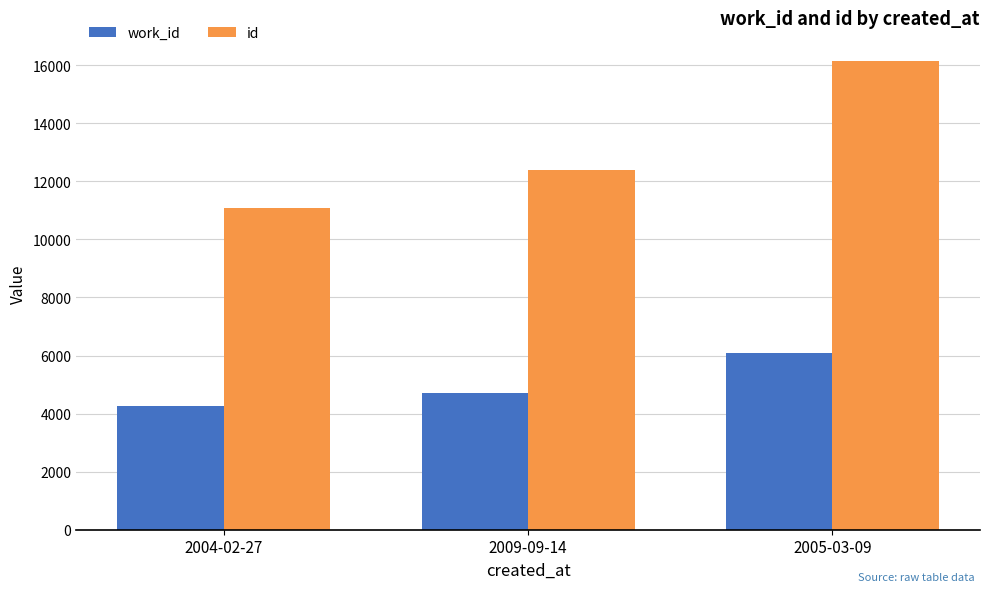

What is the total value across all series at 2004-02-27?

15322